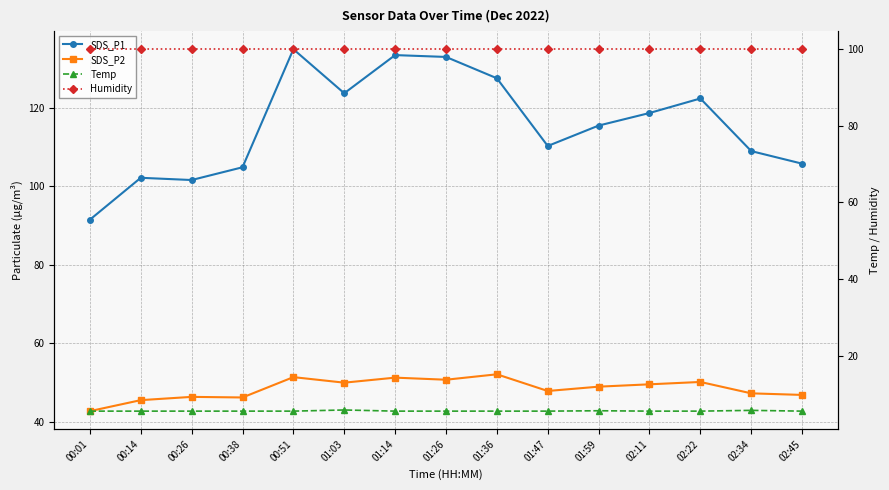

The value of Humidity at 00:38 is 170.6. True or false?

False